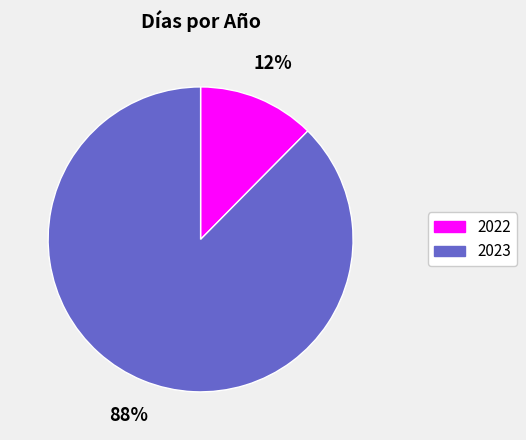

How many slices are in this pie chart?

2